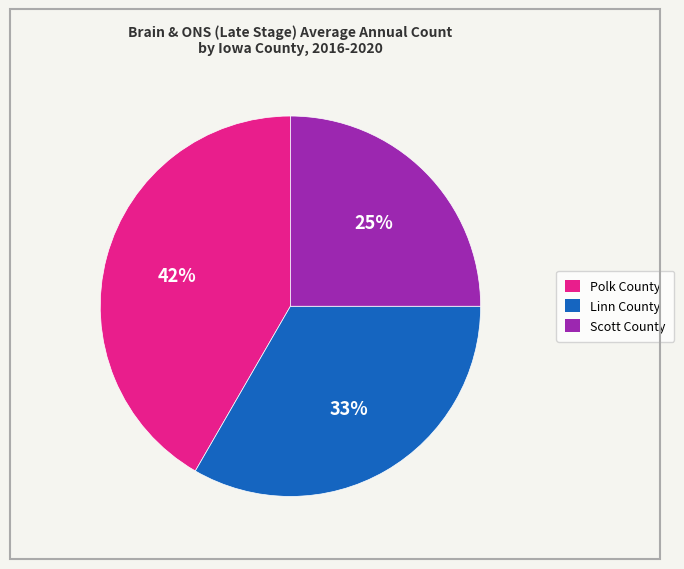

How many segments does this pie chart have?

3